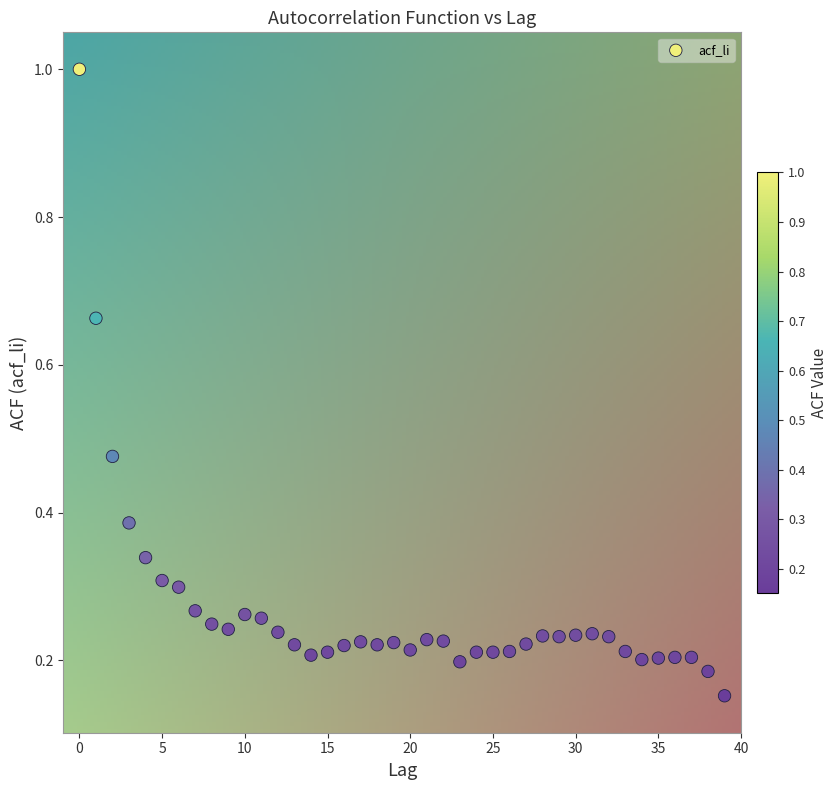

What is the range of Y values (max minus min)?

0.8